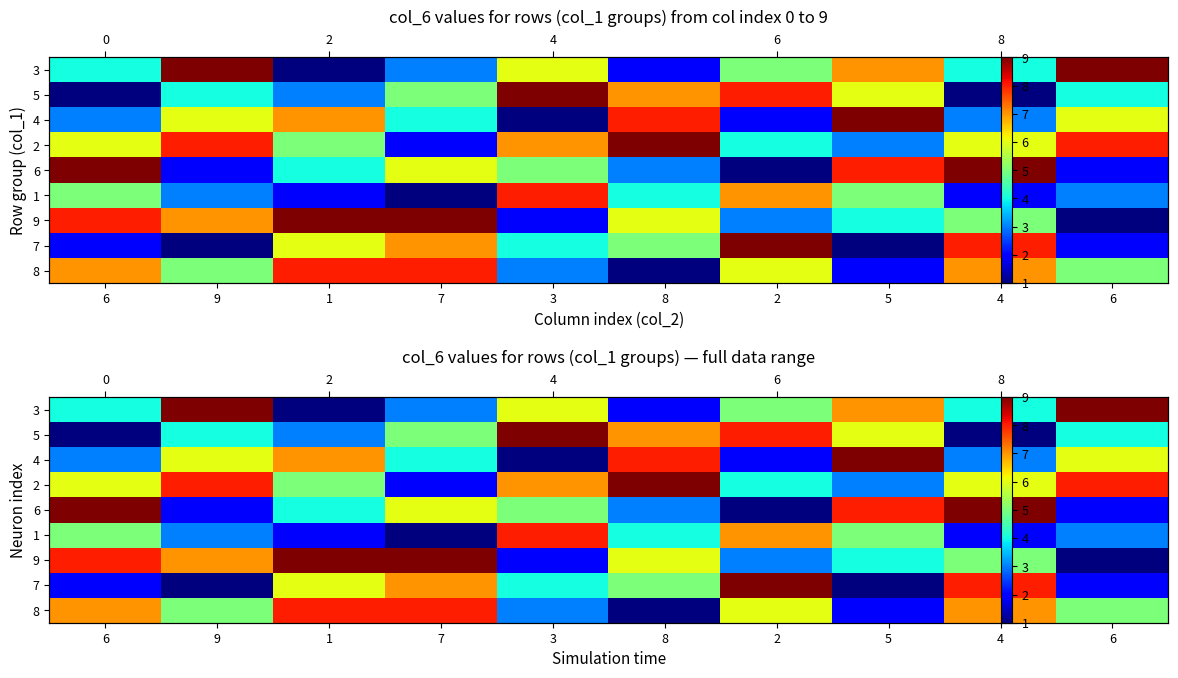

Which label corresponds to the largest value in the chart?

9